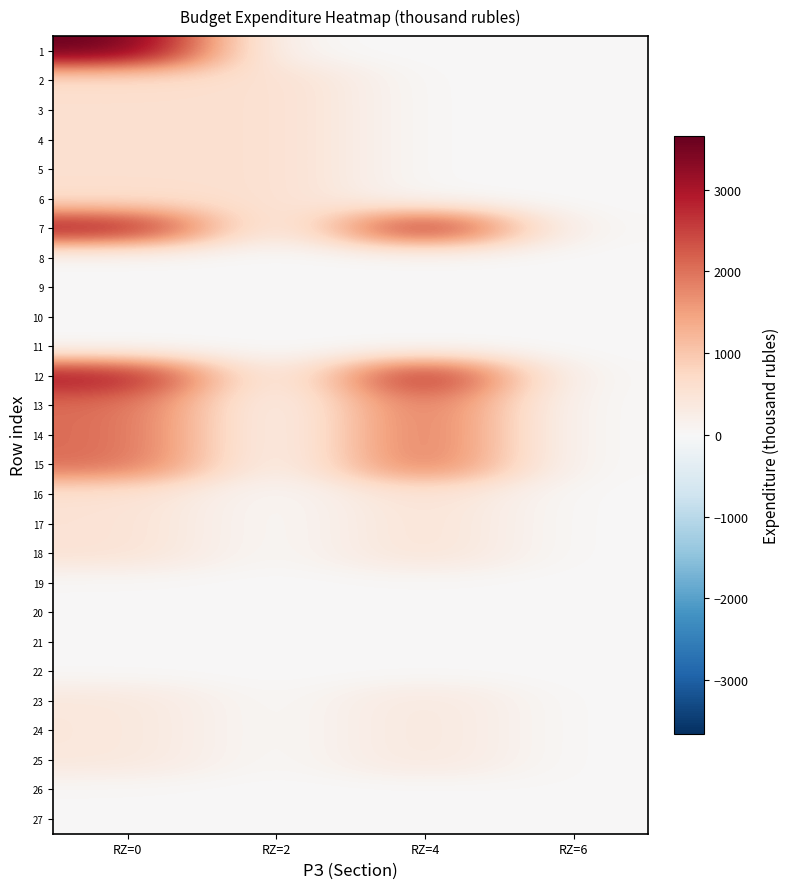

Count the number of data series in this chart.

27